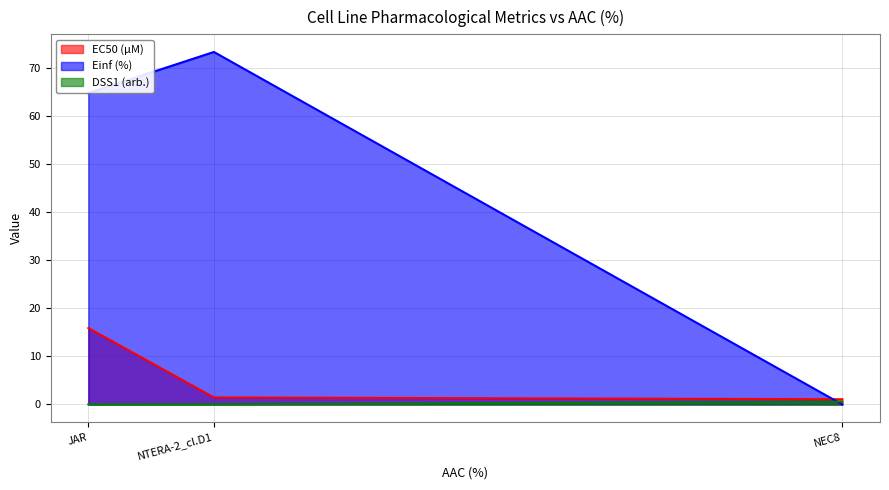

Which has a higher value, NTERA-2_cl.D1 or NEC8?

NTERA-2_cl.D1